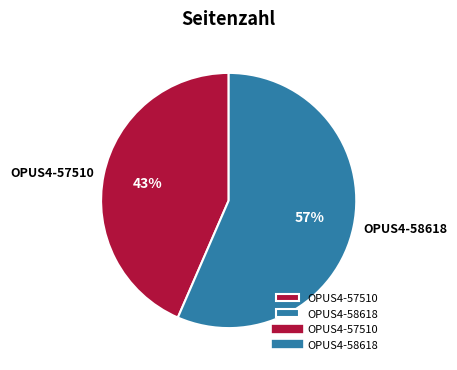

Approximately how many times larger is the value at OPUS4-58618 compared to OPUS4-57510?

1.3